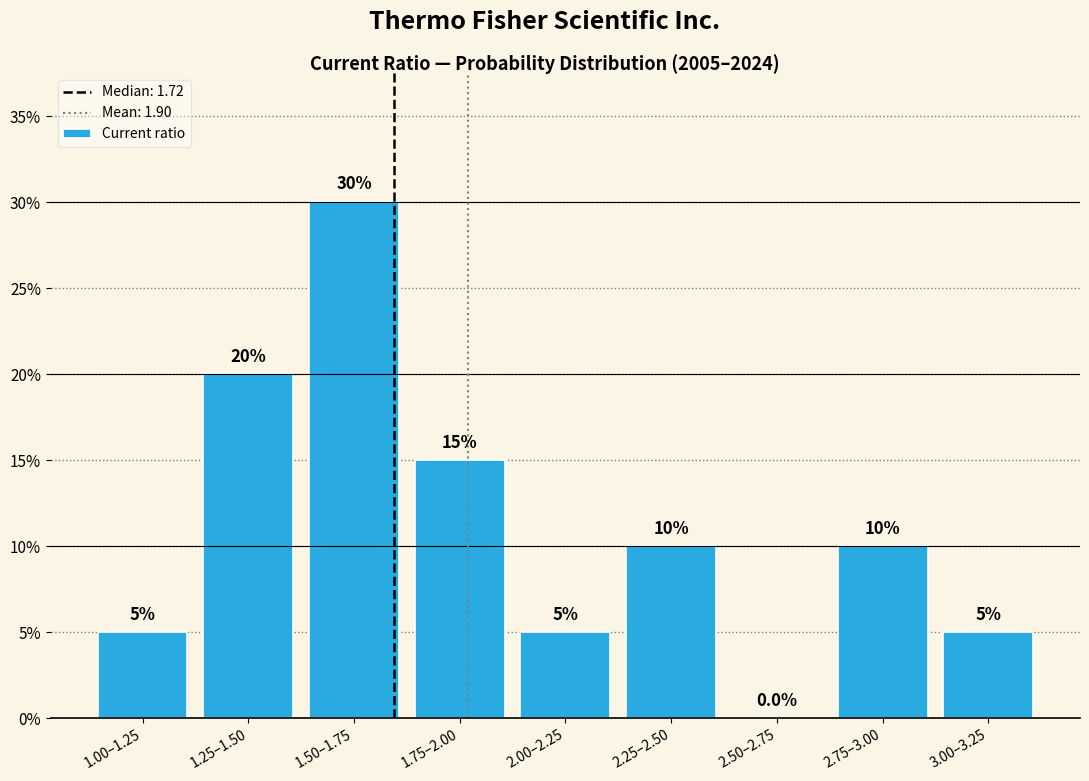

Reading left to right, list all the values displayed in this chart.

1.00–1.25=5	1.25–1.50=20	1.50–1.75=30	1.75–2.00=15	2.00–2.25=5	2.25–2.50=10	2.50–2.75=0	2.75–3.00=10	3.00–3.25=5